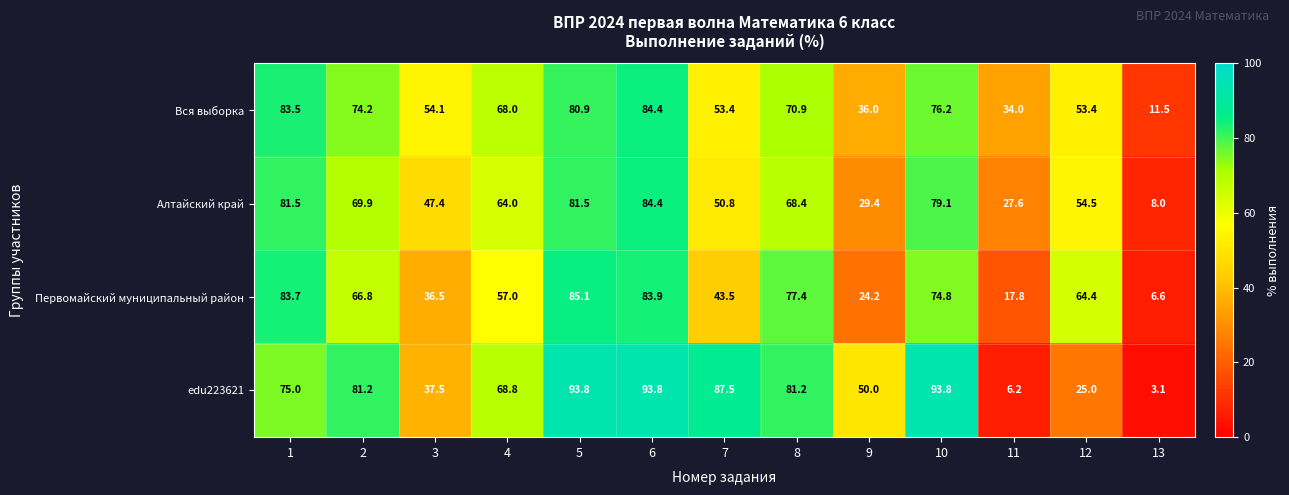

What is the sum of all Вся выборка values?

780.5